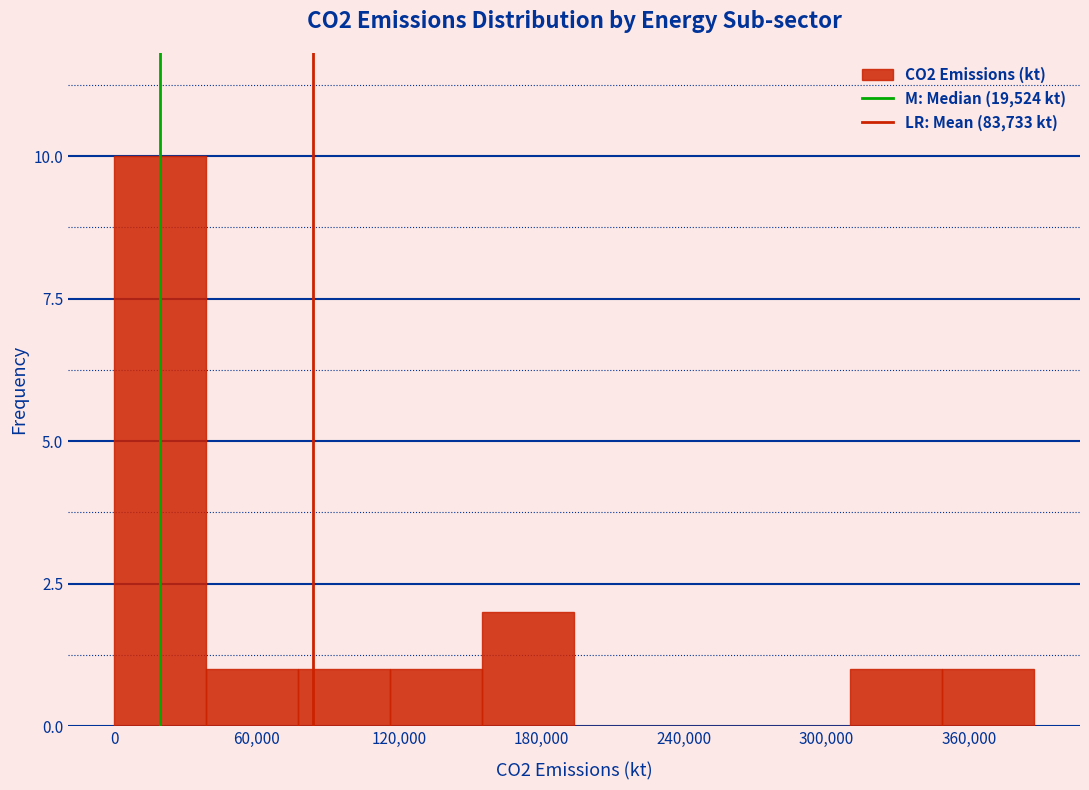

Around what value on the x-axis is the tallest bar? Give the approximate position of its centre, as read against the axis.

20000